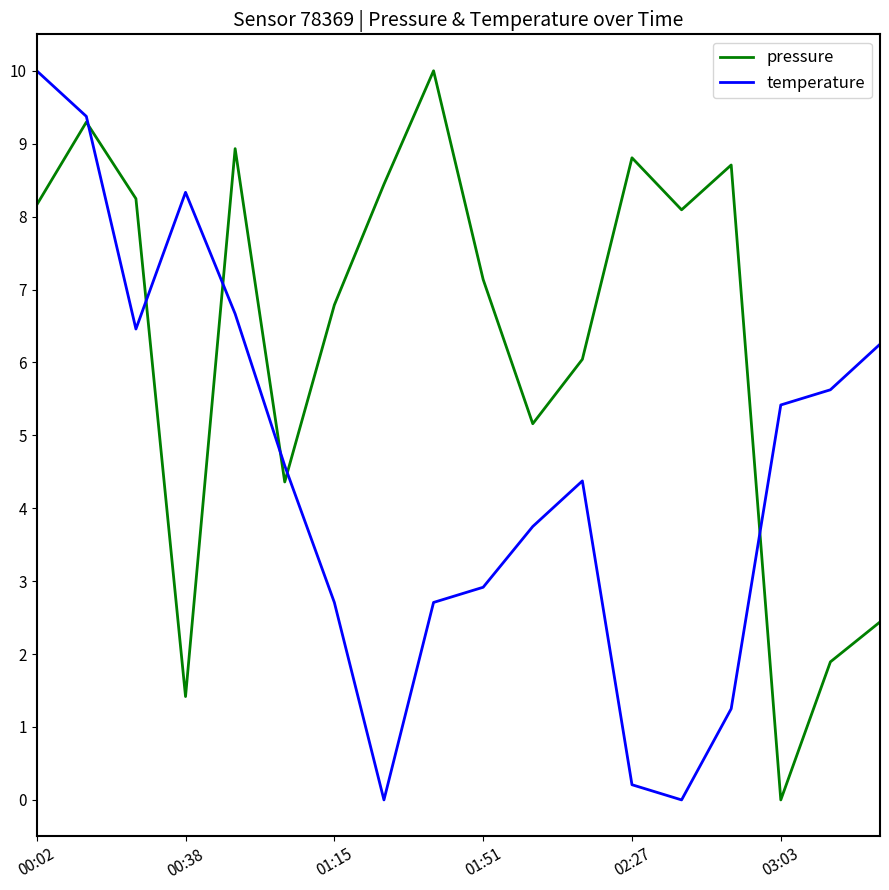

What is the difference between the second highest and second lowest values in the pressure series?

7.9